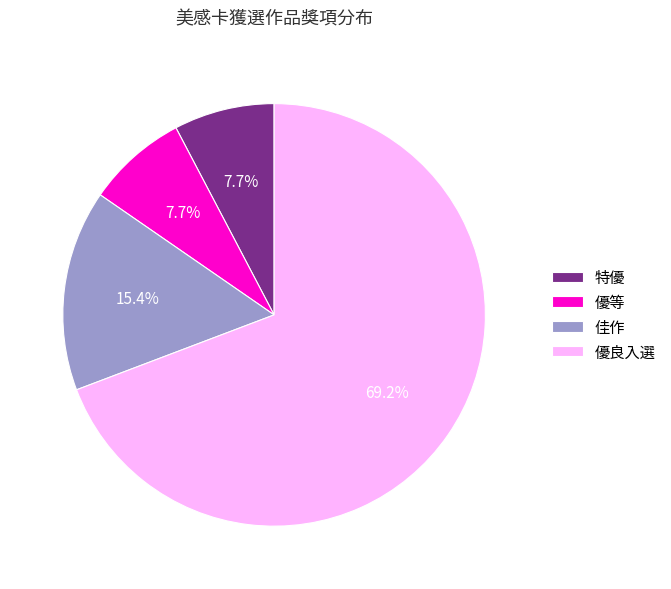

How many segments does this pie chart have?

4